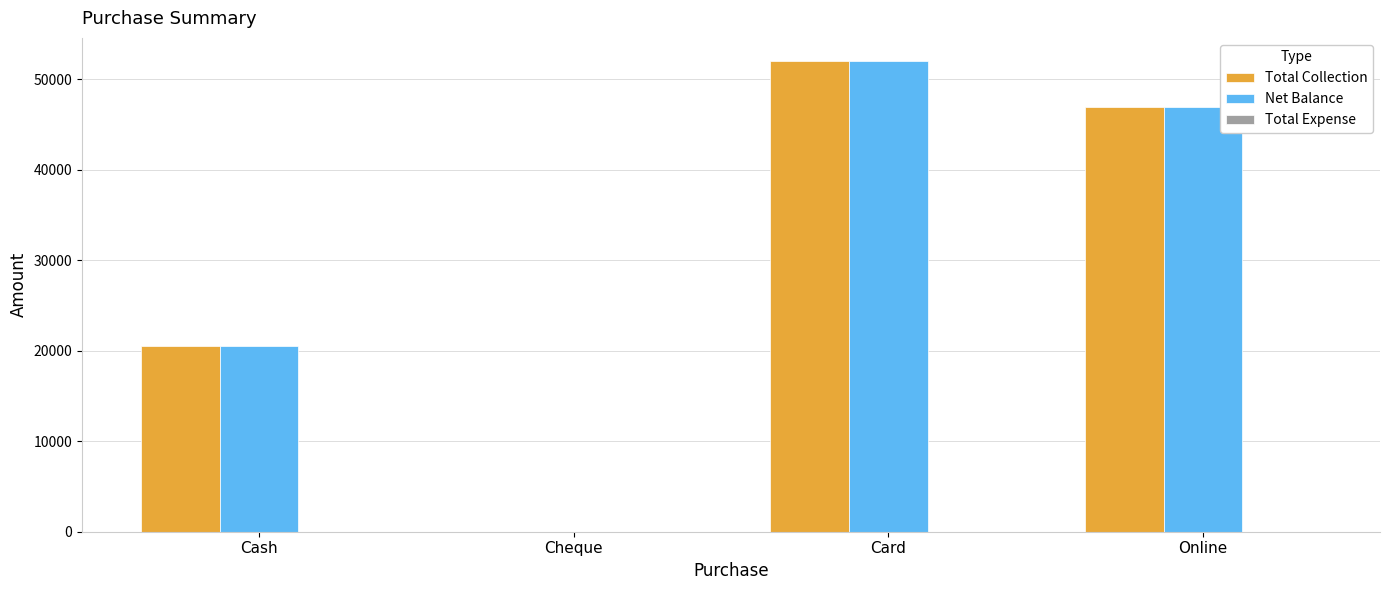

What is the total value across all series at Online?

94000